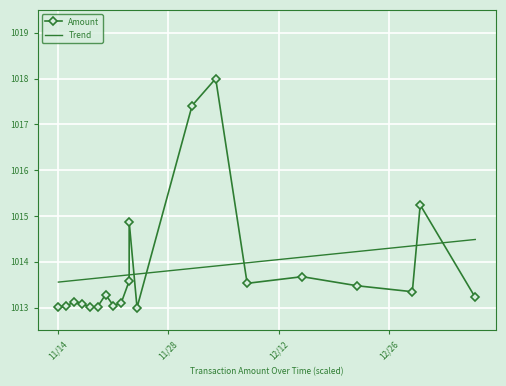

Is it true that Amount equals 700.0 at 11/28?

False